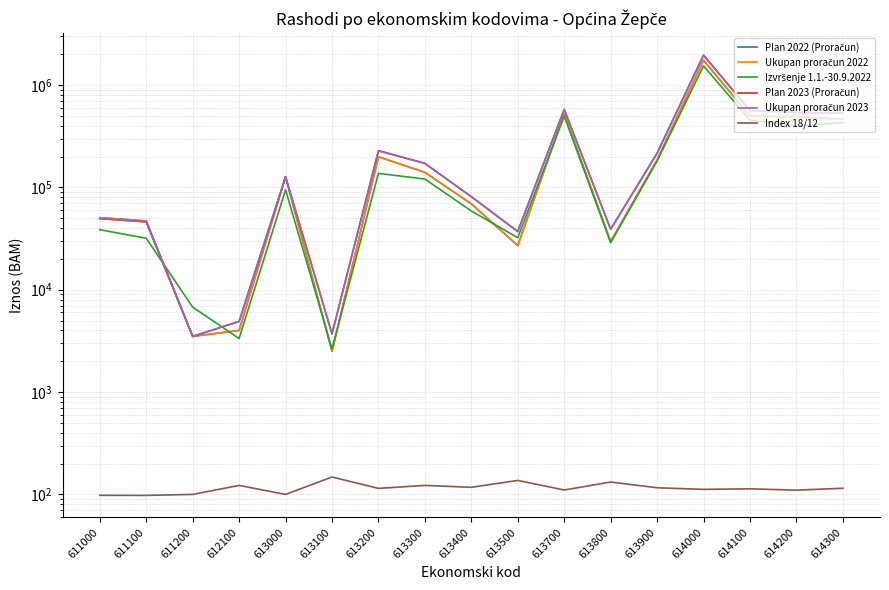

True or false: Ukupan proračun 2023 and Index 18/12 cross at least once.

False